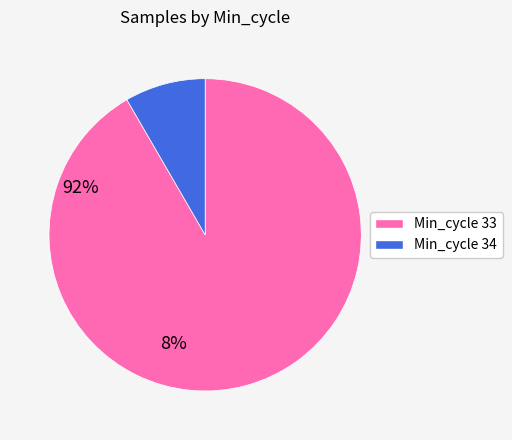

Does any single category account for the majority?

Yes